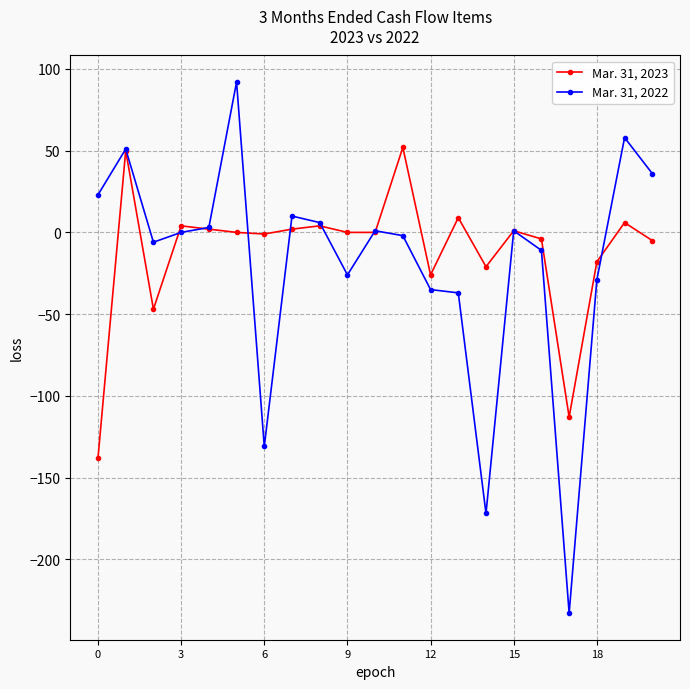

Which series has the largest range (max minus min)?

Mar. 31, 2022